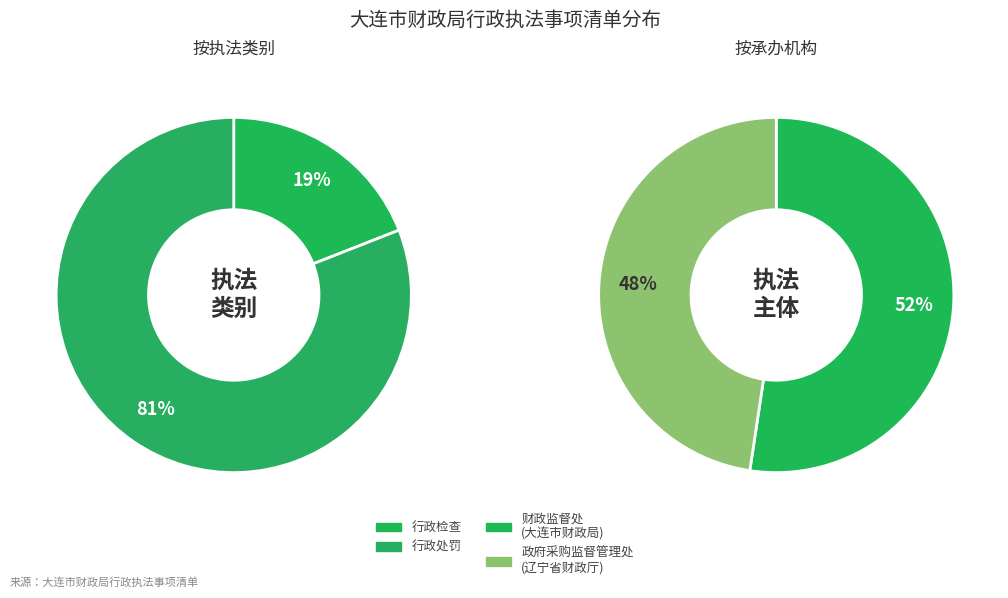

Rank the categories by value from highest to lowest.

行政处罚, 行政检查